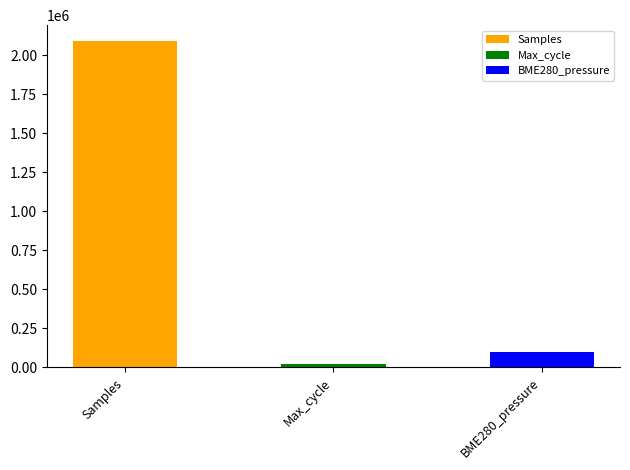

True or false: Samples has a value of 2090185.0 at 25.

True